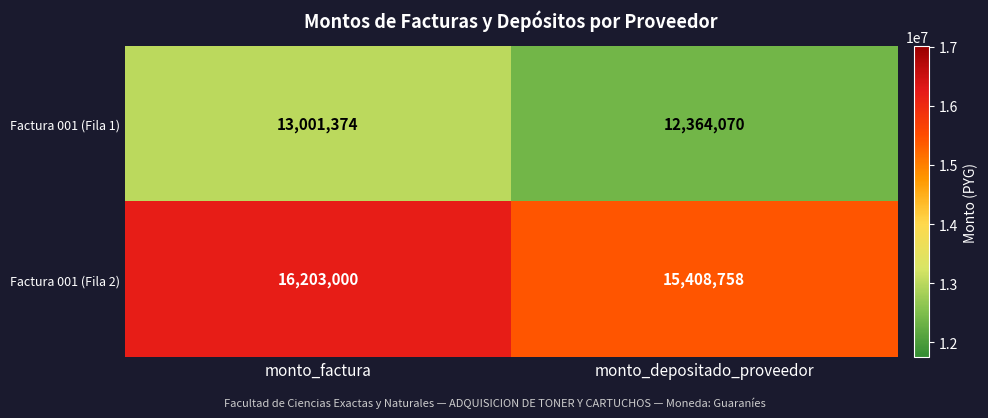

True or false: Factura 001 (Fila 1) has a value of 13001374 at monto_factura.

True